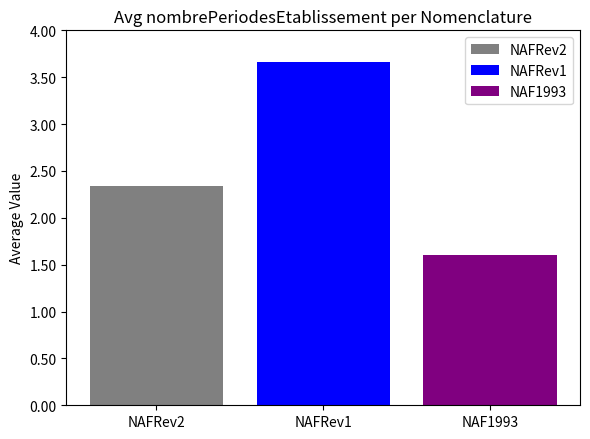

List the series in order of their overall mean, highest first.

NAFRev1, NAFRev2, NAF1993